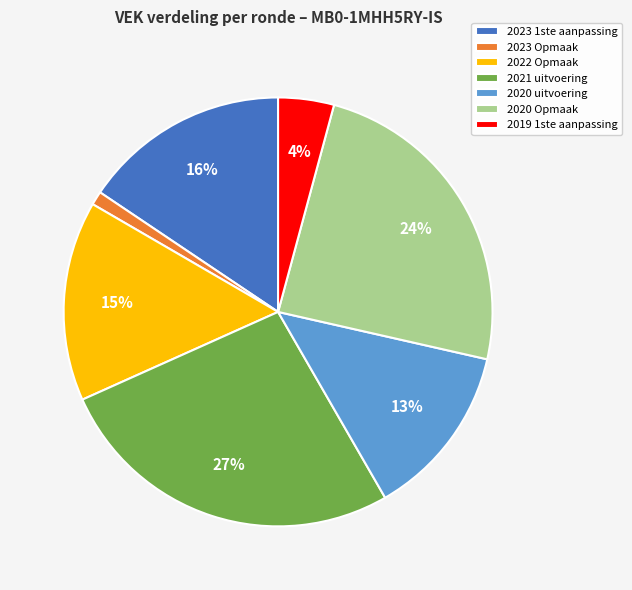

To the nearest percent, what is the combined percentage of 2022 Opmaak and 2020 Opmaak?

39%